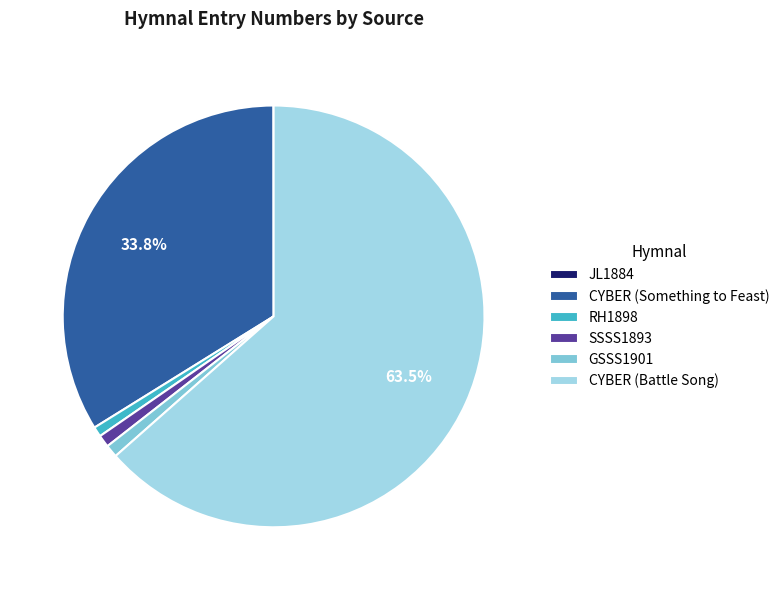

What percentage is the RH1898 slice, to the nearest percent?

1%